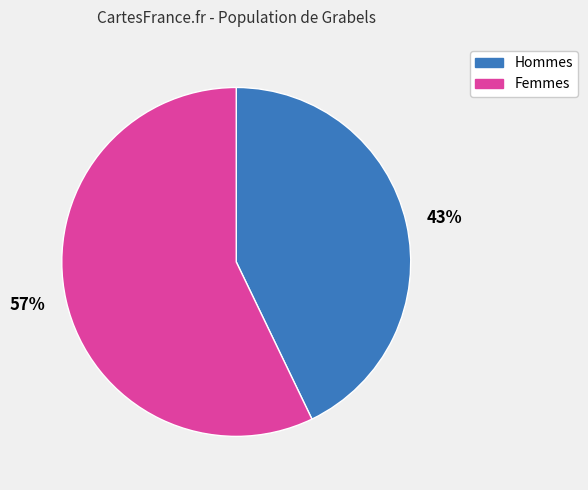

Is the sum of 57% and 43% greater than half?

Yes